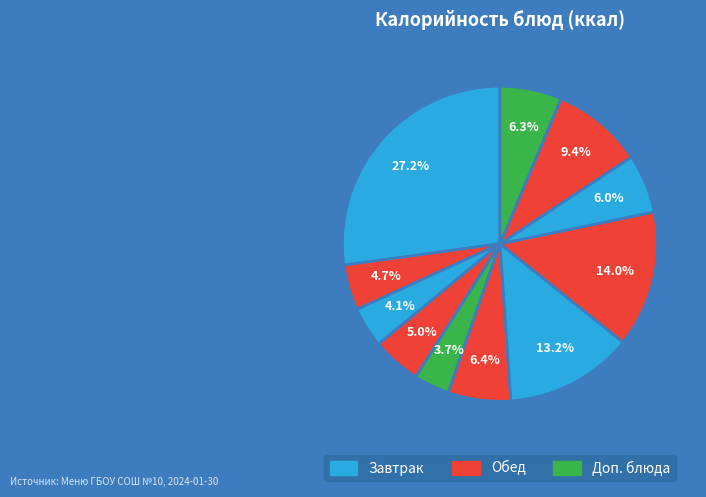

How many slices are in this pie chart?

11